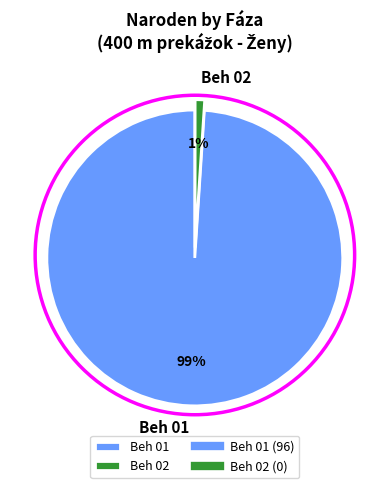

Does any single category account for the majority?

Yes